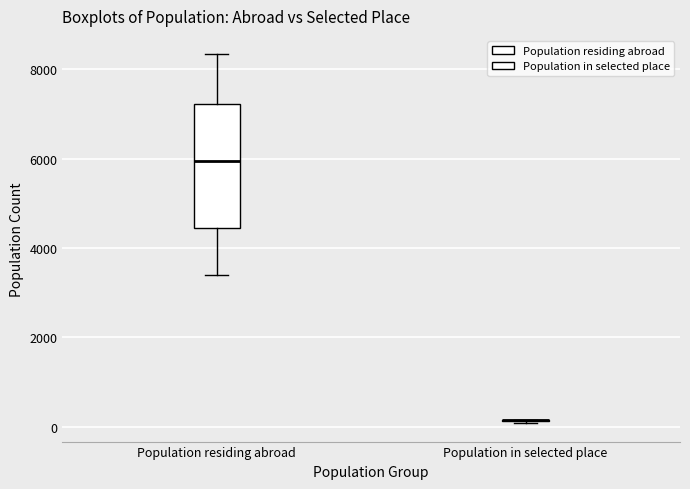

Reading left to right, transcribe this box plot: for each box, give where its median line is, the range the box spans, and where its two whiskers end, as read against the y-axis. The values are not printed on the chart, so give them approximately, as read against the axis.

Population residing abroad: median 6000, box 4400 to 7200, whiskers 3400 to 8400
Population in selected place: box collapsed to a line at 200, whiskers 0 to 200